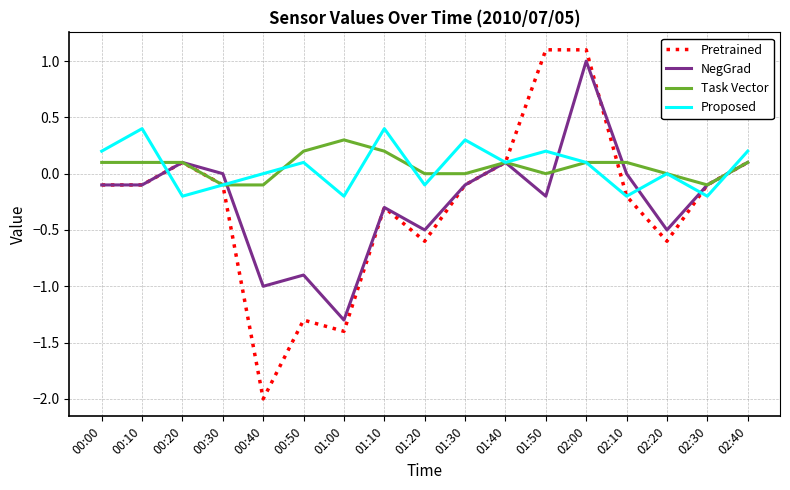

The Proposed series shows -0.2 at 00:20. True or false?

True